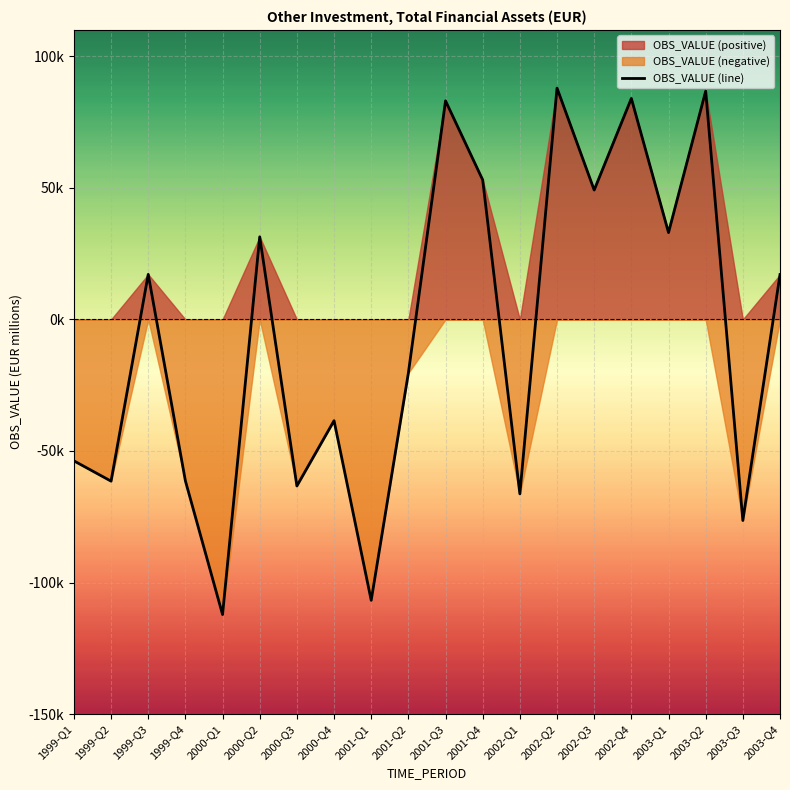

The chart shows a value of 86751.6 at 2003-Q2. True or false?

True